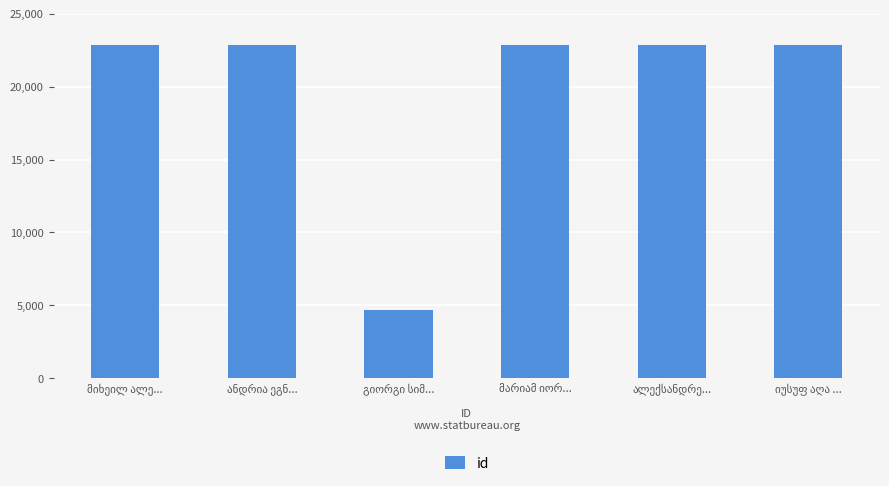

What is the value of the 3rd bar from the left?

4690